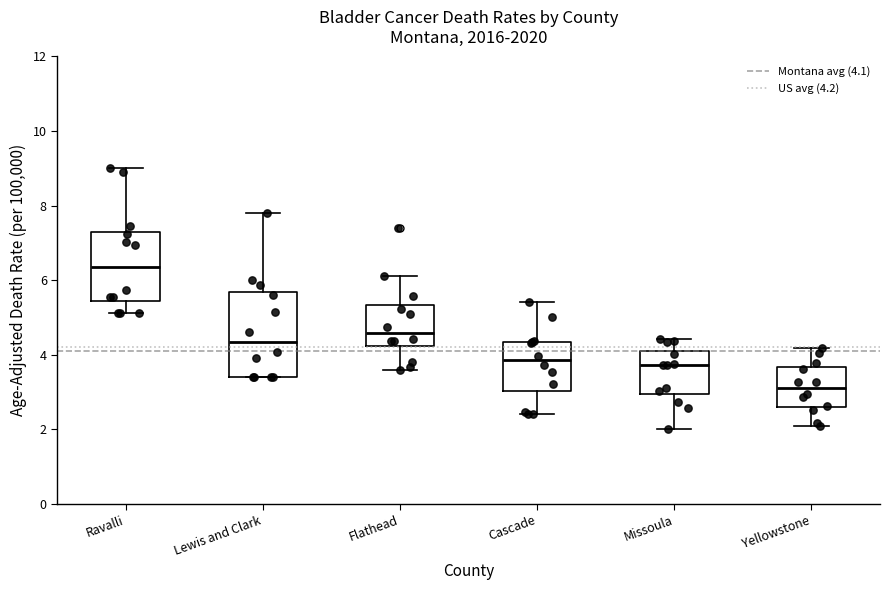

Reading left to right, read every box against the y-axis: the position of its median line, the range the box covers, and the ends of its whiskers. The values are not printed on the chart, so give them approximately, as read against the axis.

Ravalli: median 6.4, box 5.4 to 7.2, whiskers 5.2 to 9.0
Lewis and Clark: median 4.4, box 3.4 to 5.6, whiskers 3.4 to 7.8
Flathead: median 4.6, box 4.2 to 5.4, whiskers 3.6 to 6.2
Cascade: median 3.8, box 3.0 to 4.4, whiskers 2.4 to 5.4
Missoula: median 3.8, box 3.0 to 4.0, whiskers 2.0 to 4.4
Yellowstone: median 3.2, box 2.6 to 3.6, whiskers 2.0 to 4.2